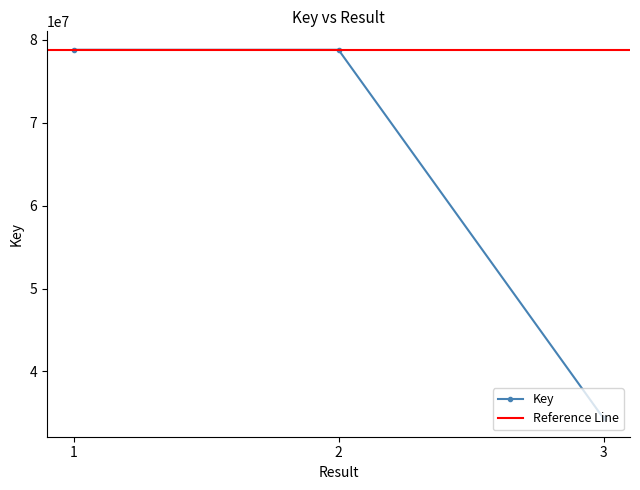

What is the greatest value displayed?

78812063